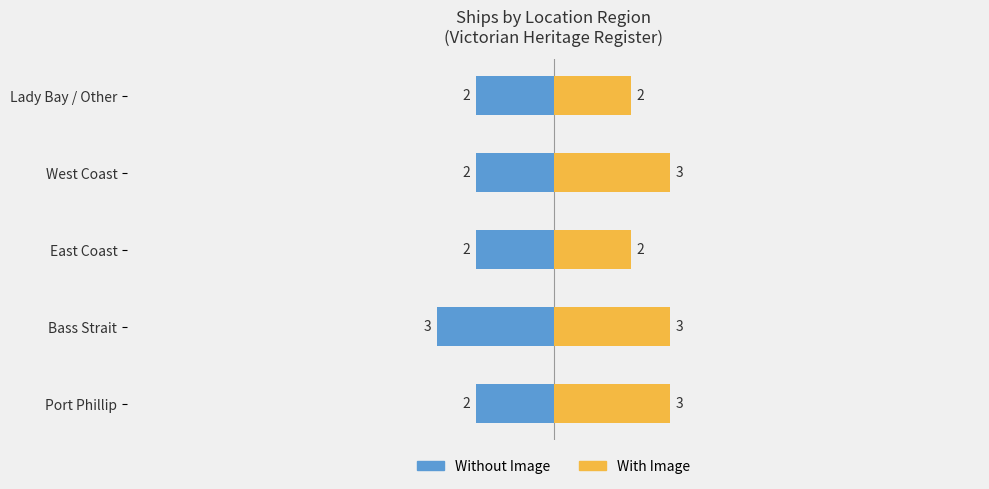

The value of With Image at East Coast is 3. True or false?

False